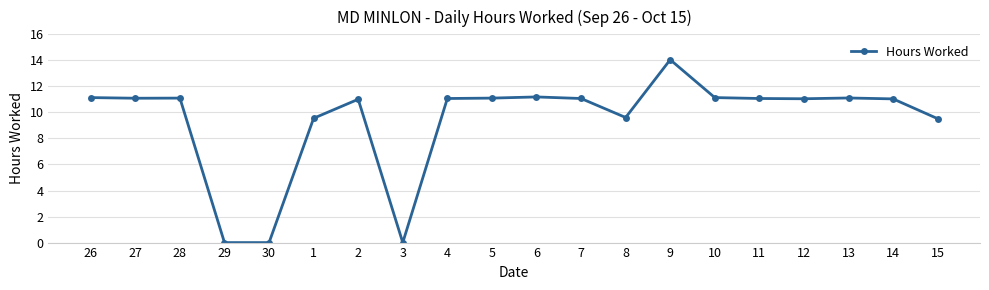

True or false: the data has more than 0 interior local peaks.

True